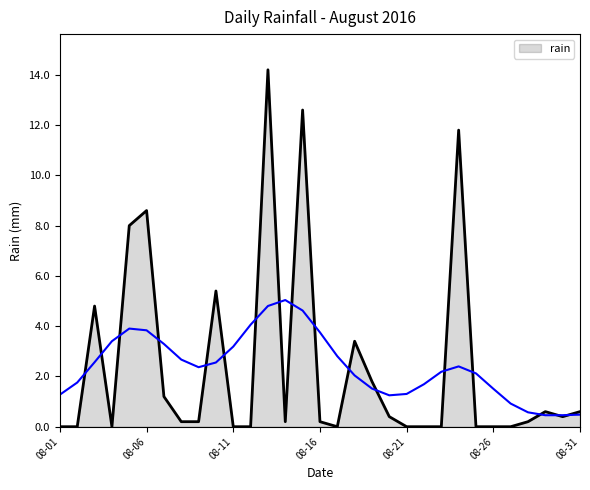

The value of rain at 08-26 is 0.0. True or false?

True